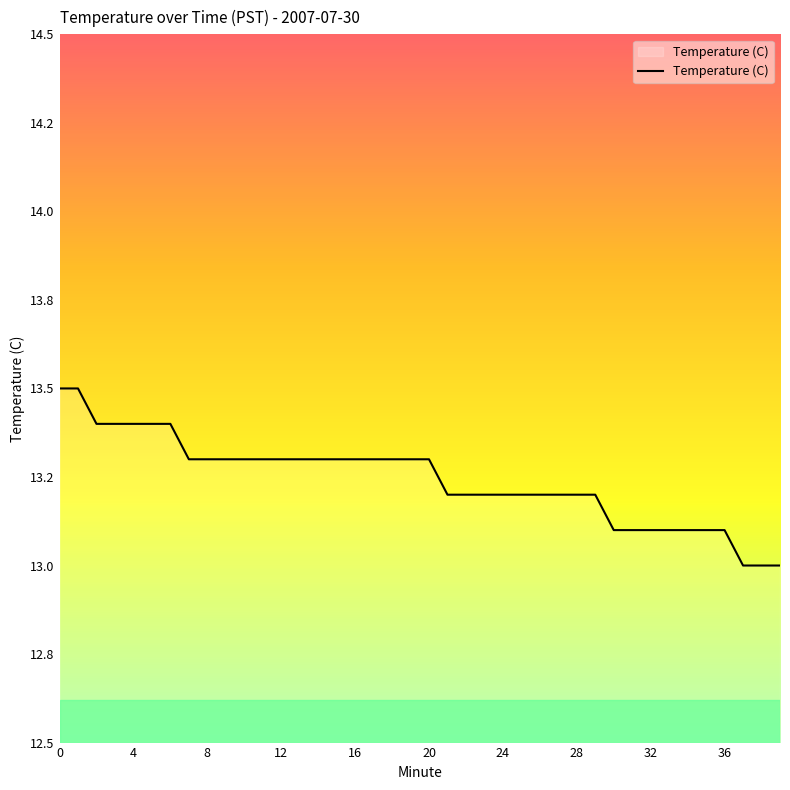

At which label is the value closest to 13?

37